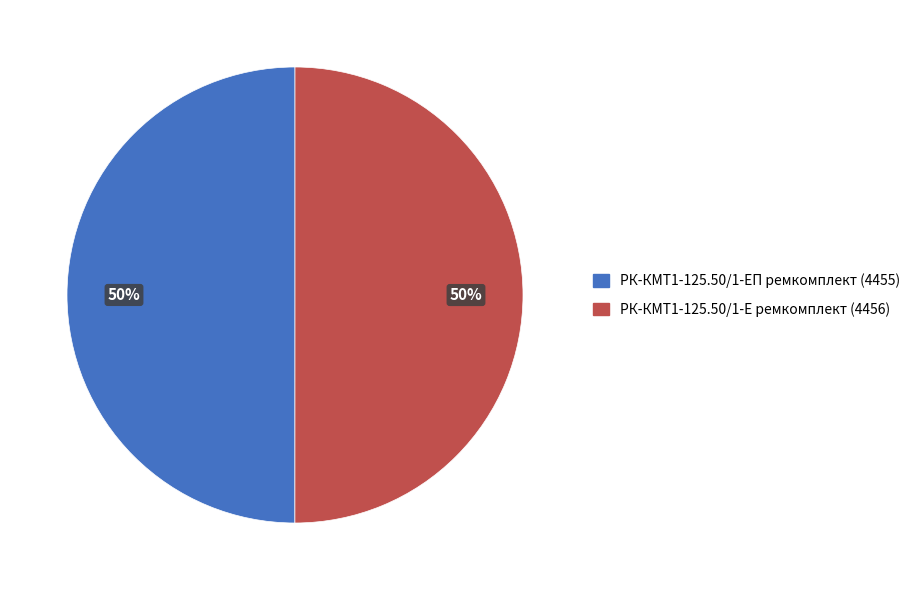

Combined, do РК-КМТ1-125.50/1-Е ремкомплект and РК-КМТ1-125.50/1-ЕП ремкомплект account for over 50%?

Yes